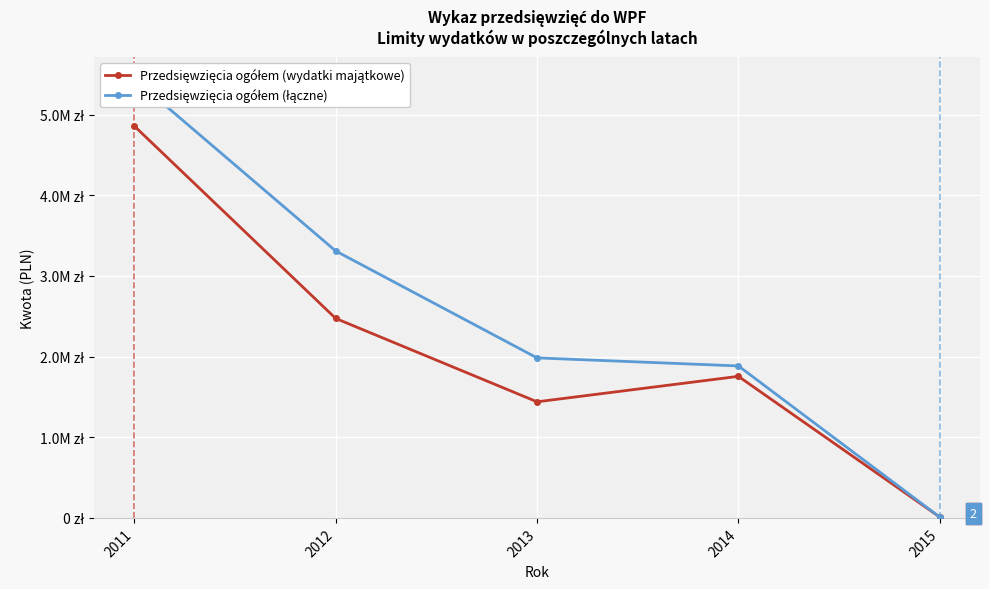

List the series in order of their overall mean, lowest first.

Przedsięwzięcia ogółem (wydatki majątkowe), Przedsięwzięcia ogółem (łączne)